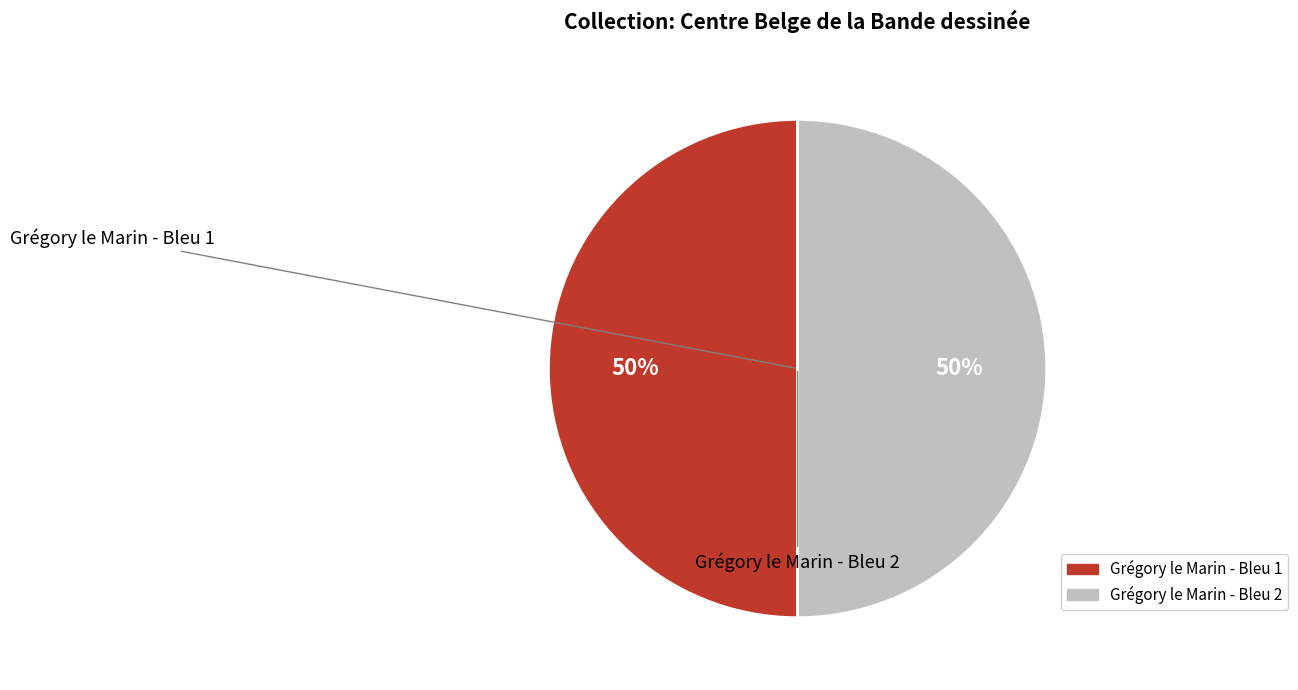

To the nearest percent, what is the average slice percentage?

50%